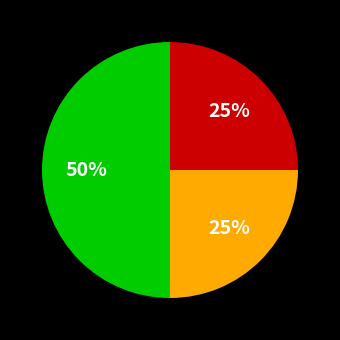

To the nearest percent, what is the difference between the largest and smallest slice percentages?

25%